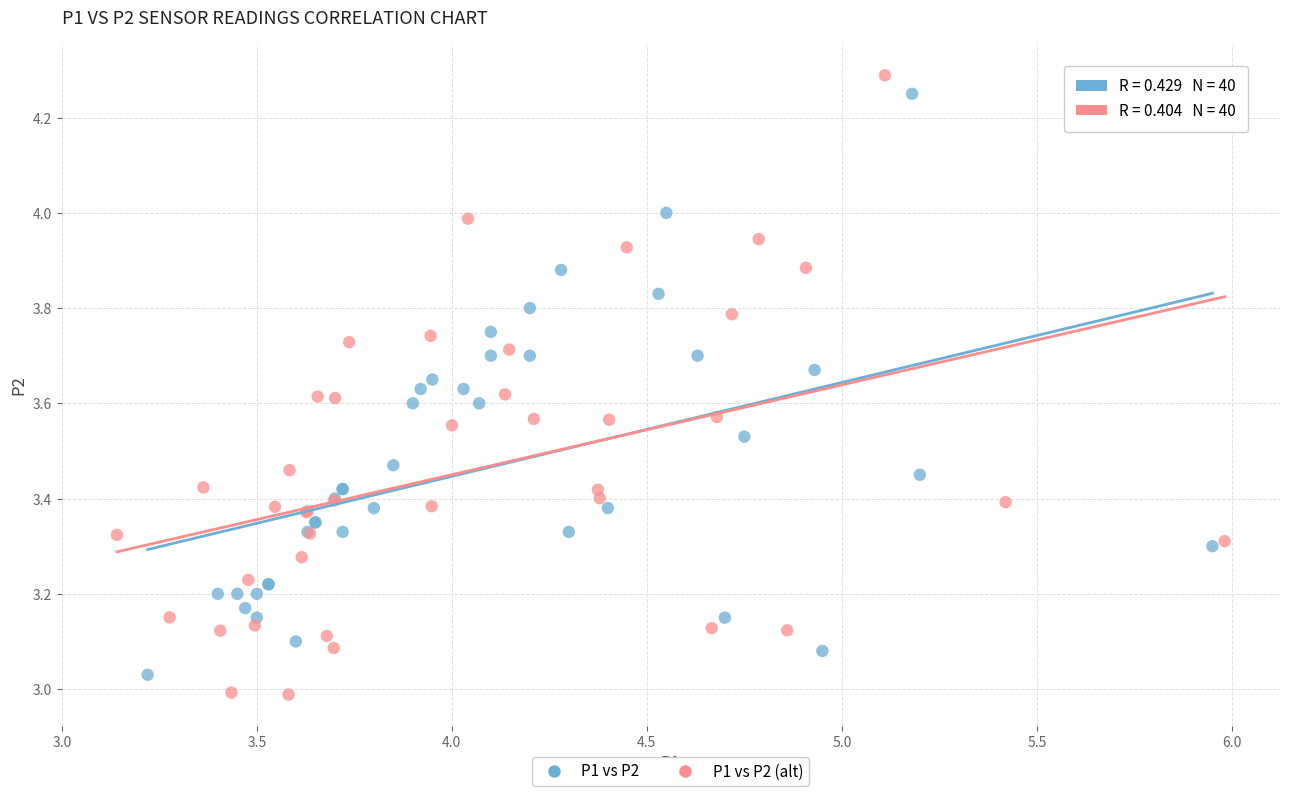

Which series has the widest spread of Y values?

P1 vs P2 (alt)